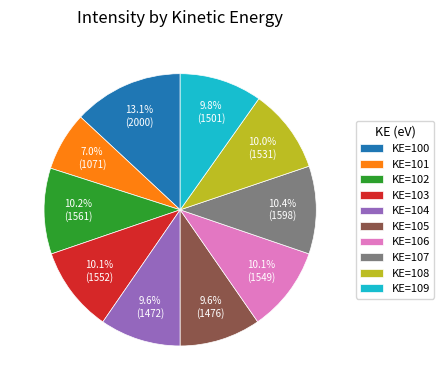

The KE=105 slice represents 1% of the pie. True or false?

False